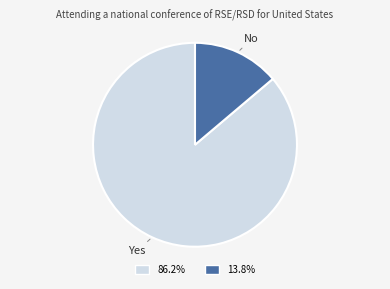

How many slices are in this pie chart?

2